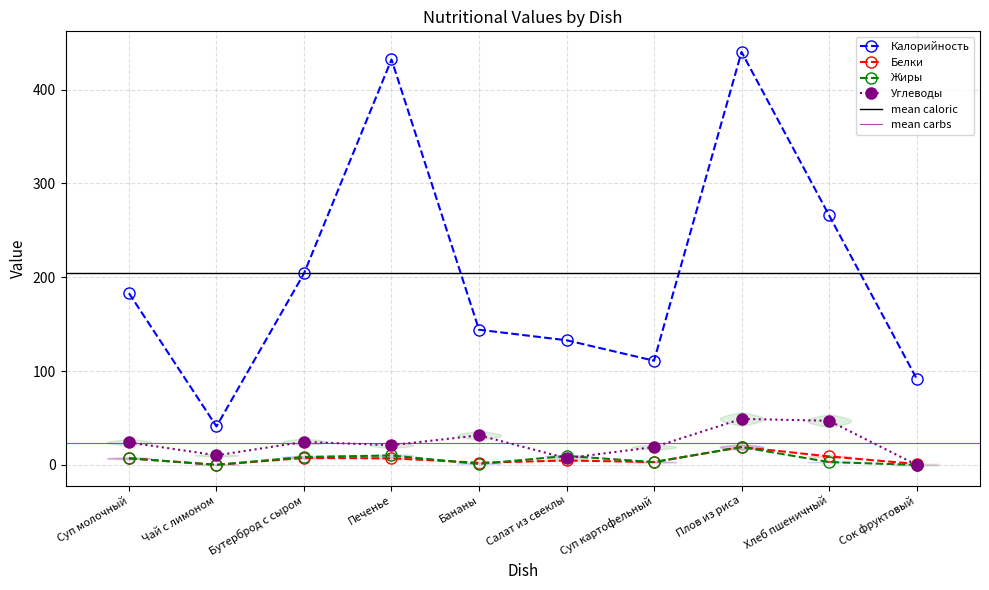

Which label corresponds to the smallest value in the chart?

Сок фруктовый